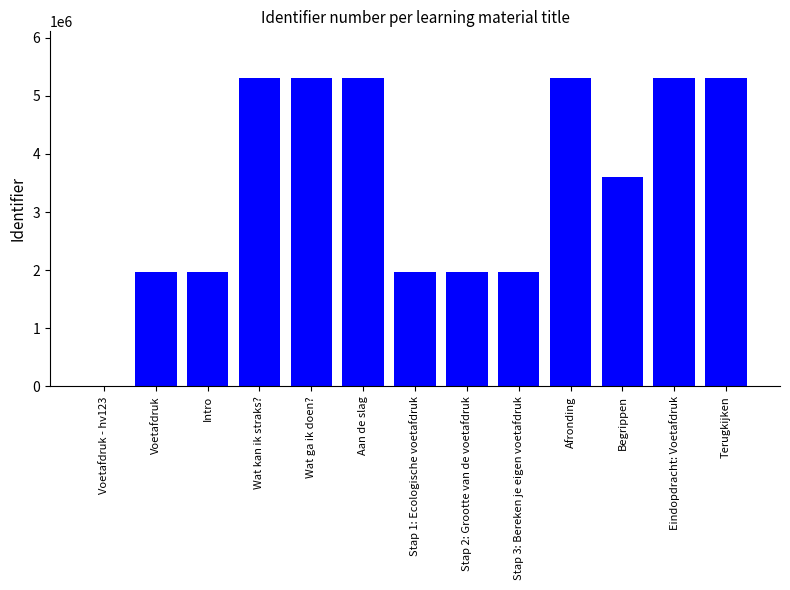

How many positive values are there?

12